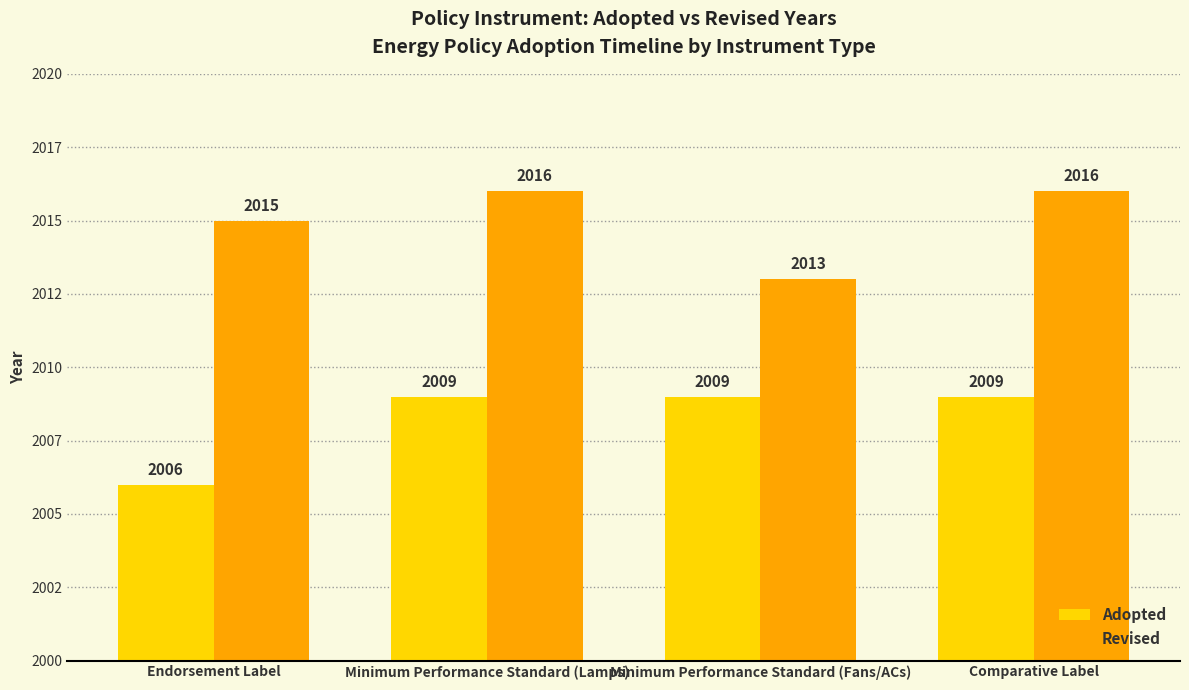

Does the chart contain stacked bars?

No